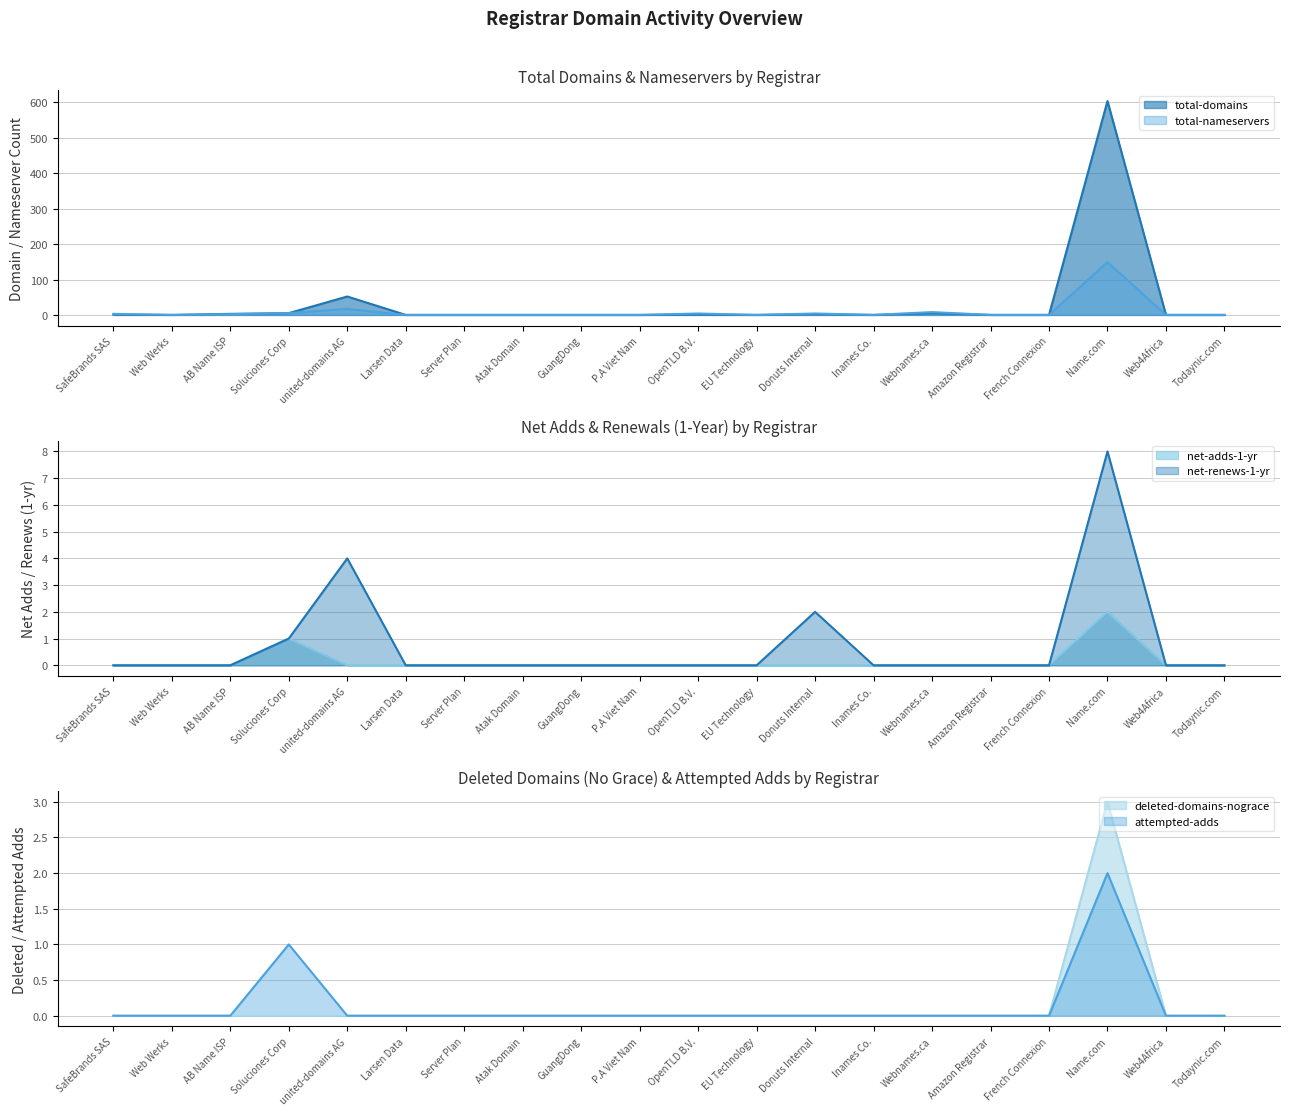

Reading left to right, list all the values displayed in this chart.

total-domains: 1	0	3	5	52	0	0	0	0	0	1	0	2	0	5	0	0	604	0	0
total-nameservers: 3	0	2	5	17	0	0	0	0	0	4	0	4	0	8	0	0	149	0	0
net-adds-1-yr: 0	0	0	1	0	0	0	0	0	0	0	0	0	0	0	0	0	2	0	0
net-renews-1-yr: 0	0	0	1	4	0	0	0	0	0	0	0	2	0	0	0	0	8	0	0
deleted-domains-nograce: 0	0	0	0	0	0	0	0	0	0	0	0	0	0	0	0	0	3	0	0
attempted-adds: 0	0	0	1	0	0	0	0	0	0	0	0	0	0	0	0	0	2	0	0